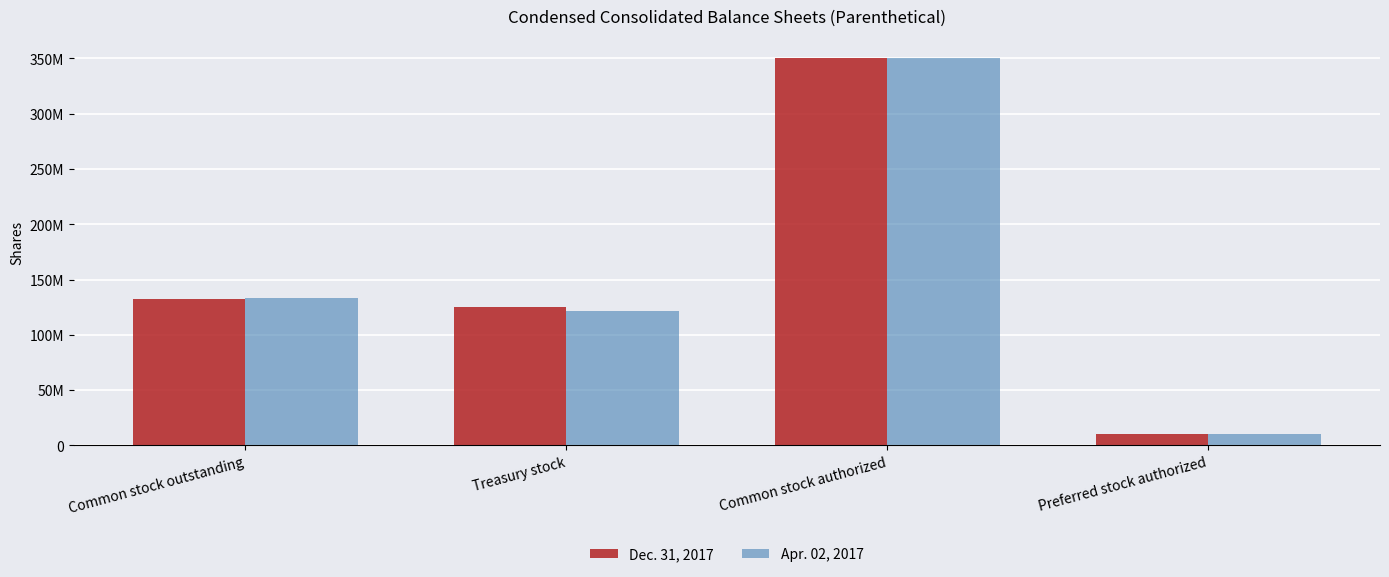

True or false: Dec. 31, 2017 has a value of 219030896 at Common stock outstanding.

False